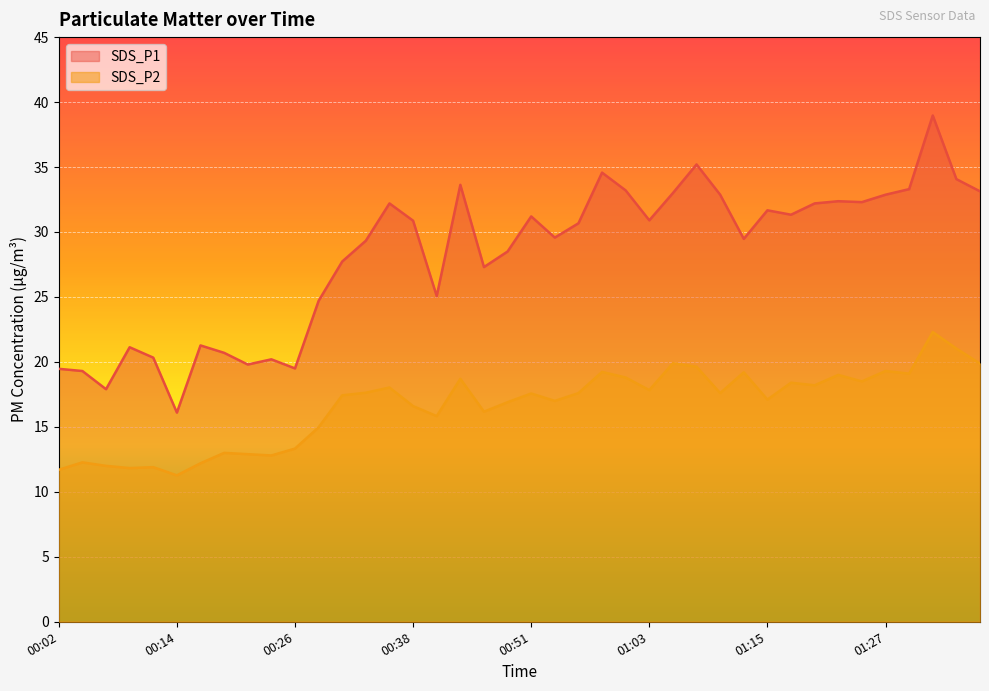

At which label does SDS_P1 first exceed 30?

00:36